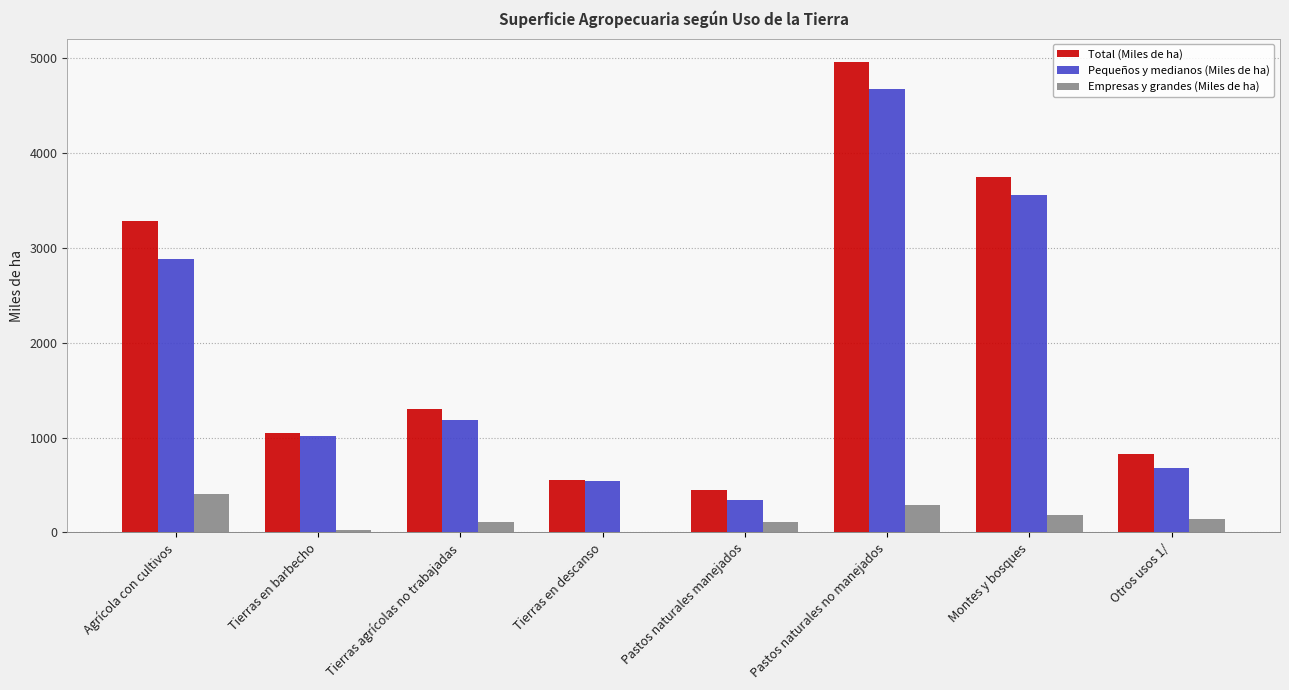

The Pequeños y medianos (Miles de ha) series shows 1018.7 at Tierras en barbecho. True or false?

True